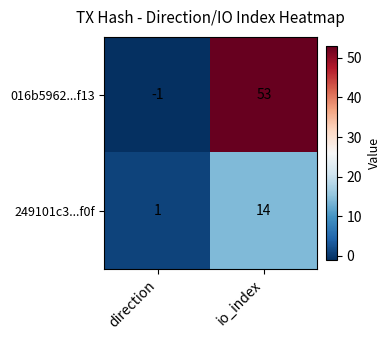

Read the 249101c3...f0f value at io_index, to the nearest 5.

15